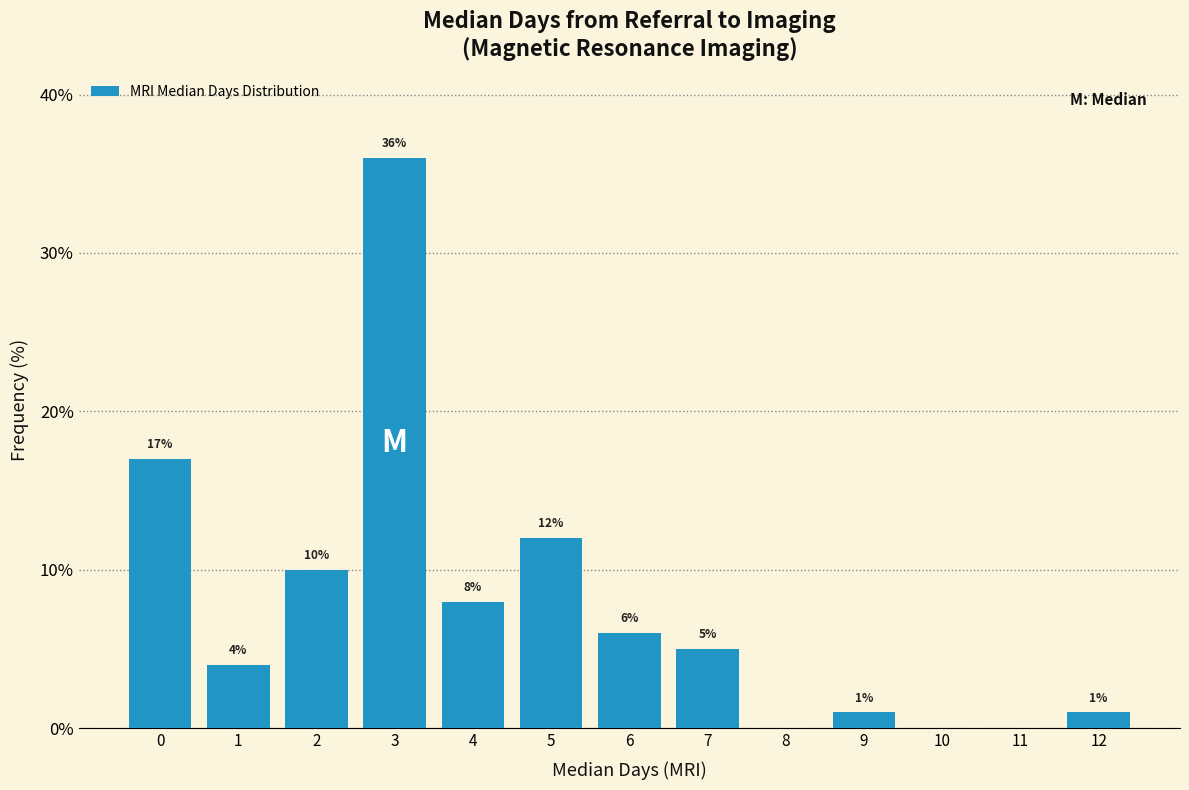

Reading left to right, transcribe all the data shown in this chart.

0=17	1=4	2=10	3=36	4=8	5=12	6=6	7=5	8=0	9=1	10=0	11=0	12=1